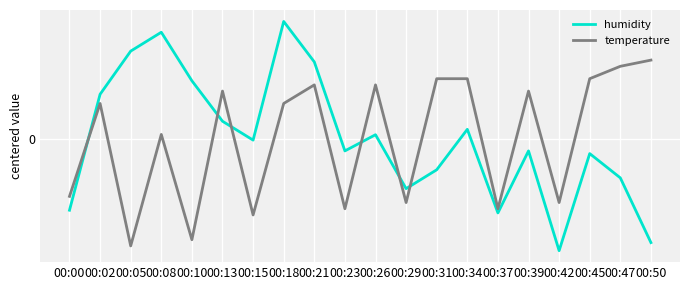

Where is the first local minimum for humidity?

00:15